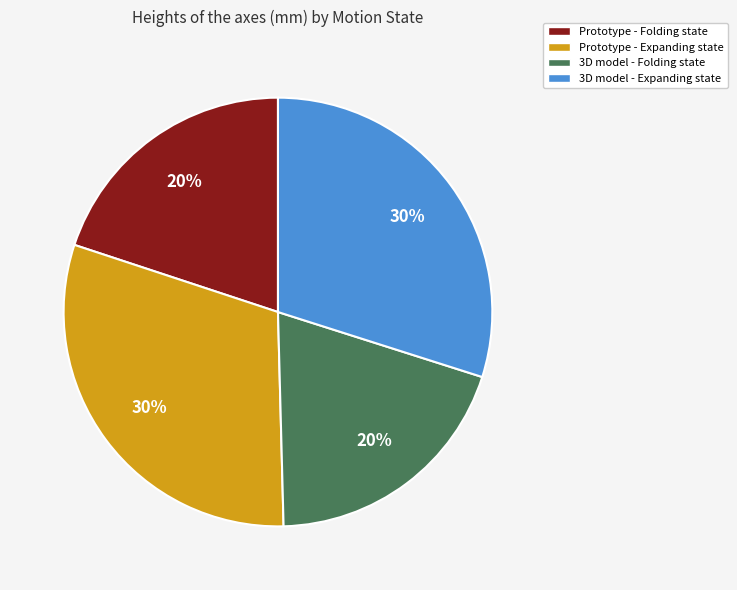

True or false: 3D model - Folding state accounts for 20% of the total.

True